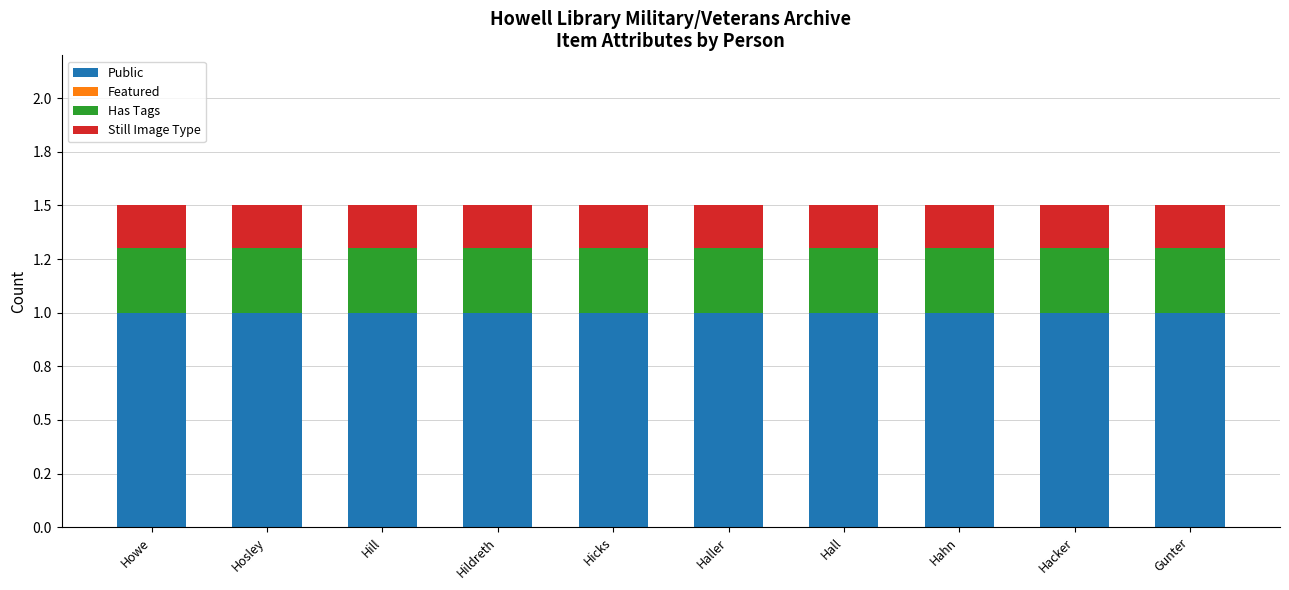

At which label is Public closest to 1?

Howe